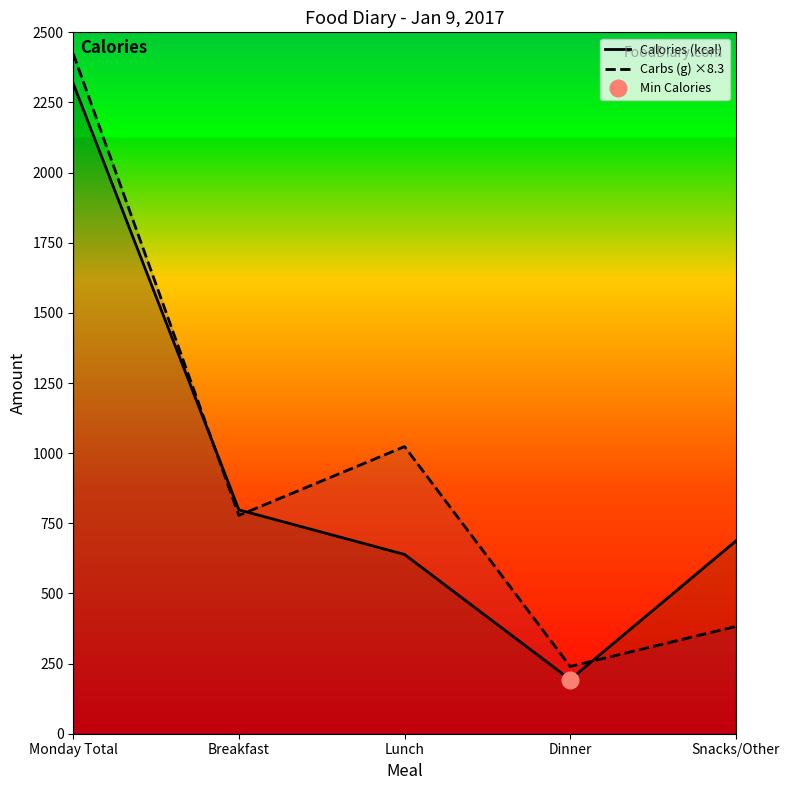

Which series has the widest spread of values?

Carbs (g) ×8.3